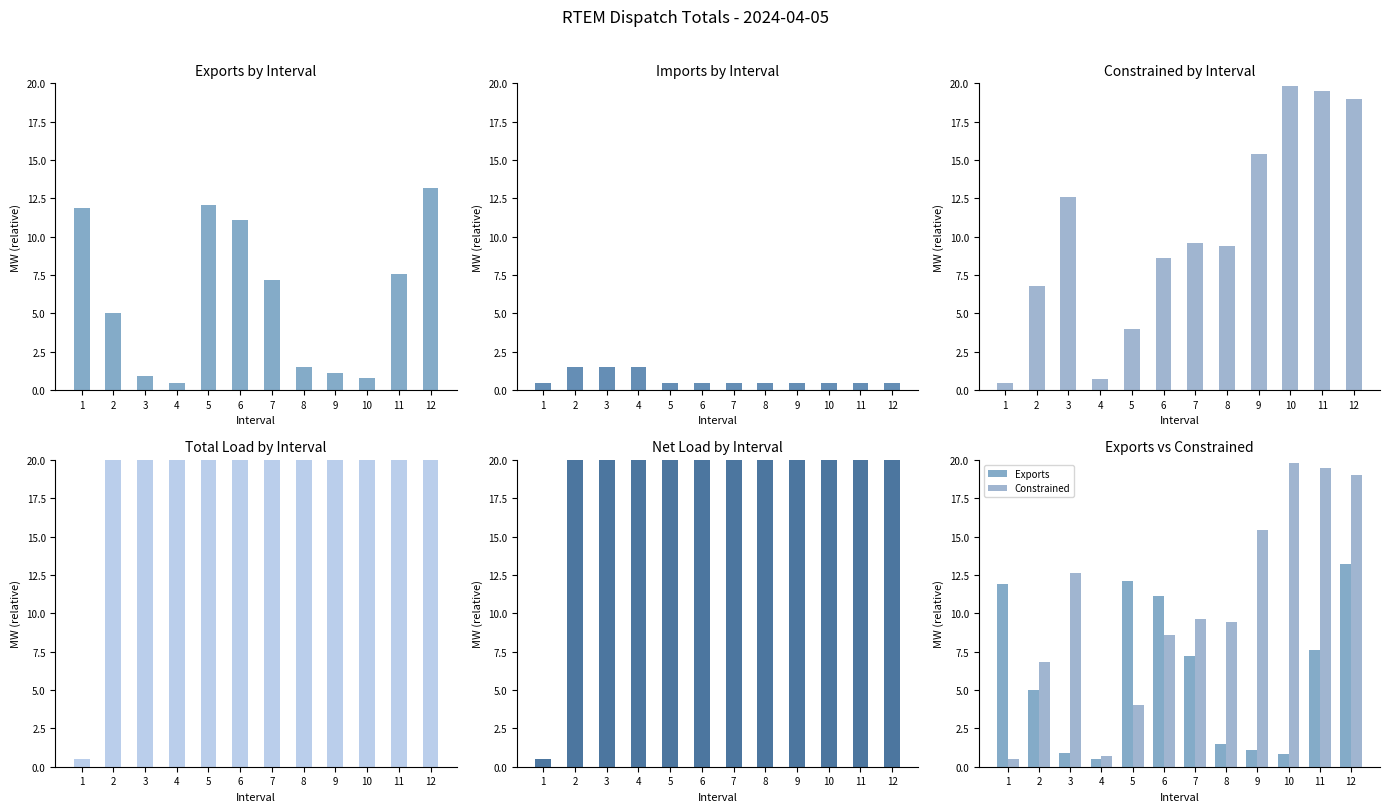

Is the value of Net Load at 7 greater than the value of Total Load at 9?

No